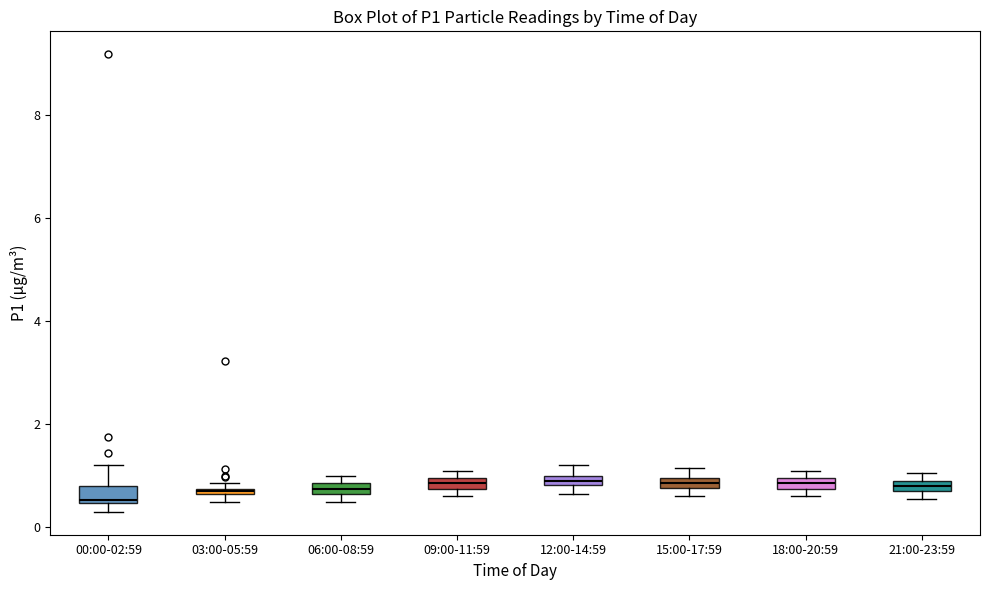

Where is the upper edge of the box for 18:00-20:59 on the y-axis? The values are not printed on the chart, so give them approximately, as read against the axis.

1.0